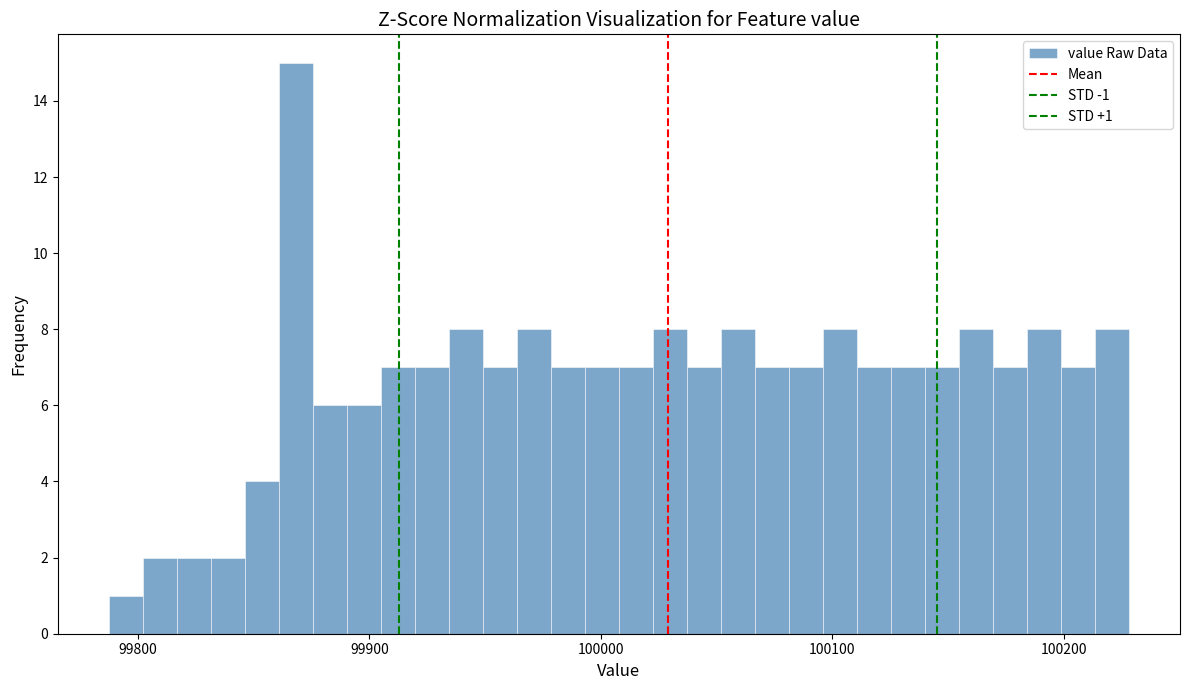

Around what value on the x-axis is the tallest bar? Give the approximate position of its centre, as read against the axis.

99870